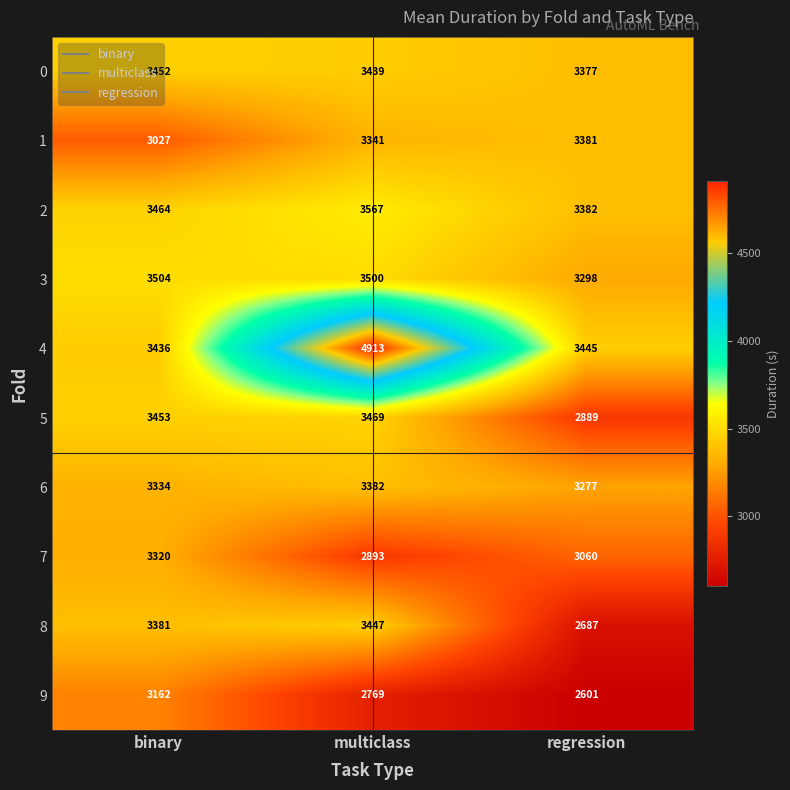

Count the number of categories in the chart.

3